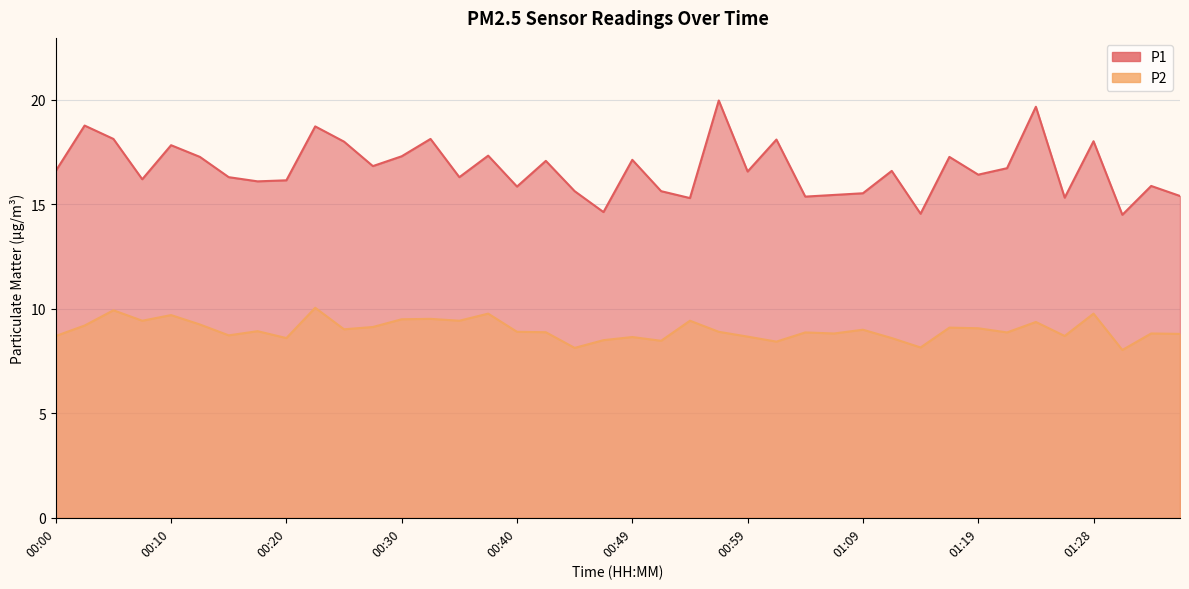

How many lines are shown in the chart?

2